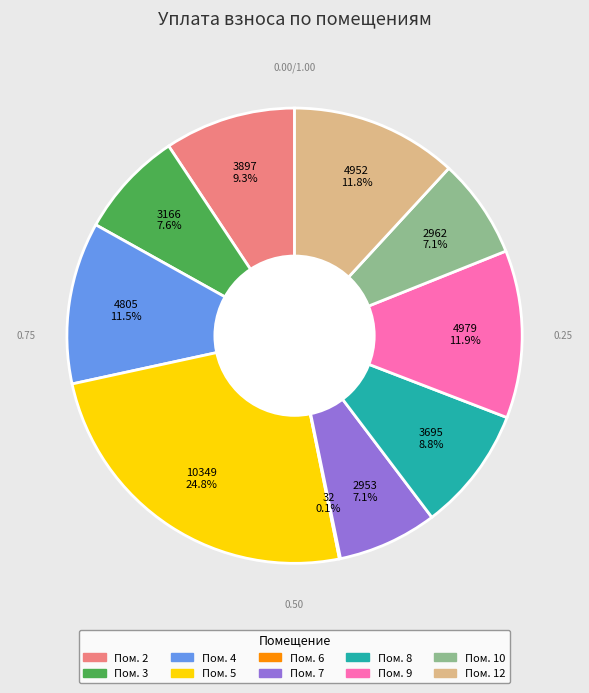

Is there a majority slice in this chart?

No